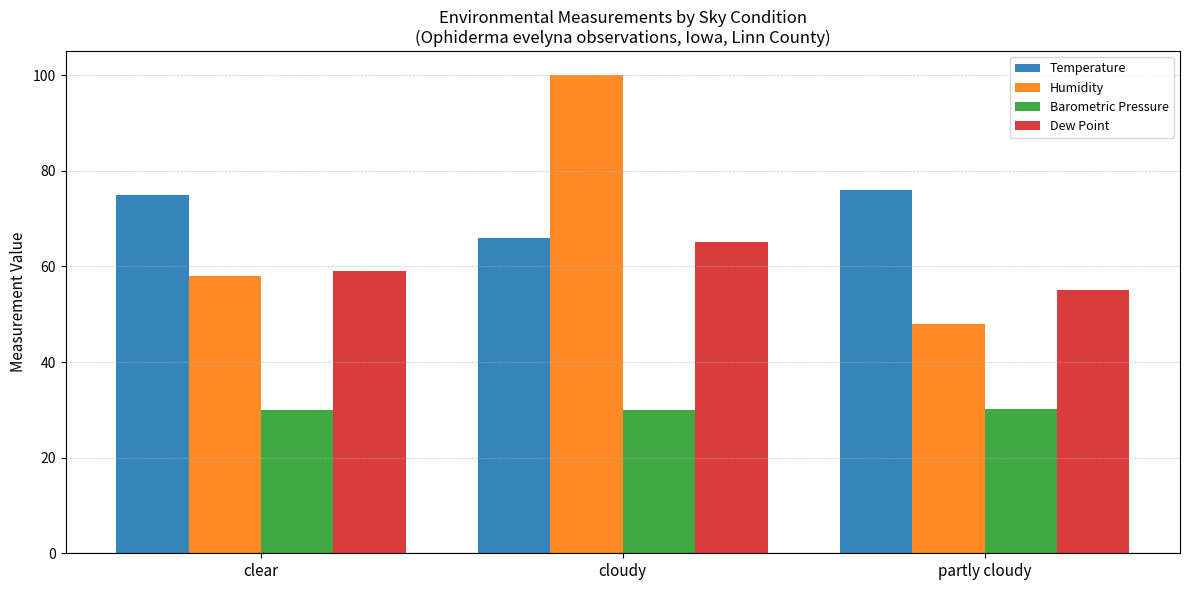

What is the sum of all Barometric Pressure values?

90.0